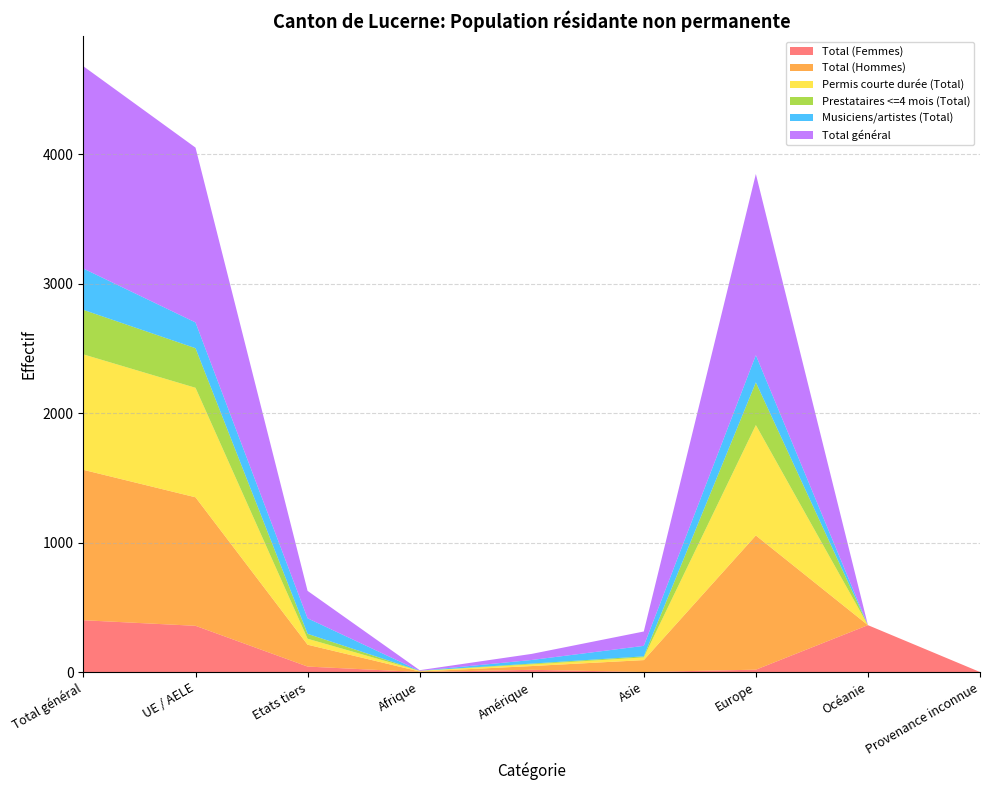

Reading left to right, list all the values displayed in this chart.

Total (Femmes): 401	358	43	1	18	1	19	363	1
Total (Hommes): 1162	993	169	4	29	92	1037	0	0
Permis courte durée (Total): 892	846	46	5	13	21	853	0	0
Prestataires <=4 mois (Total): 344	306	38	0	6	8	330	0	0
Musiciens/artistes (Total): 319	199	120	0	28	81	210	0	0
Total général: 1563	1351	212	5	47	111	1400	0	0